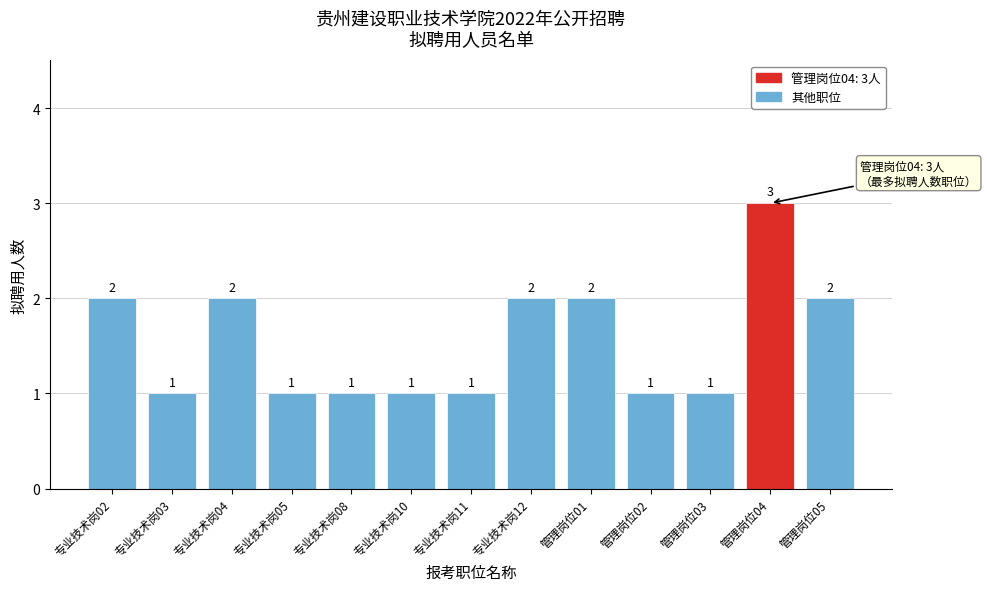

Reading left to right, extract all data points from this chart.

2	1	2	1	1	1	1	2	2	1	1	3	2